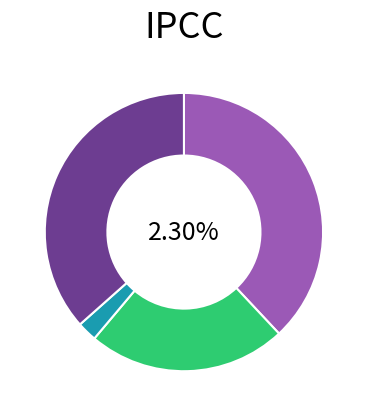

What is the smallest slice in the pie chart?

HILLSBORO SCHOOL DISTRICT